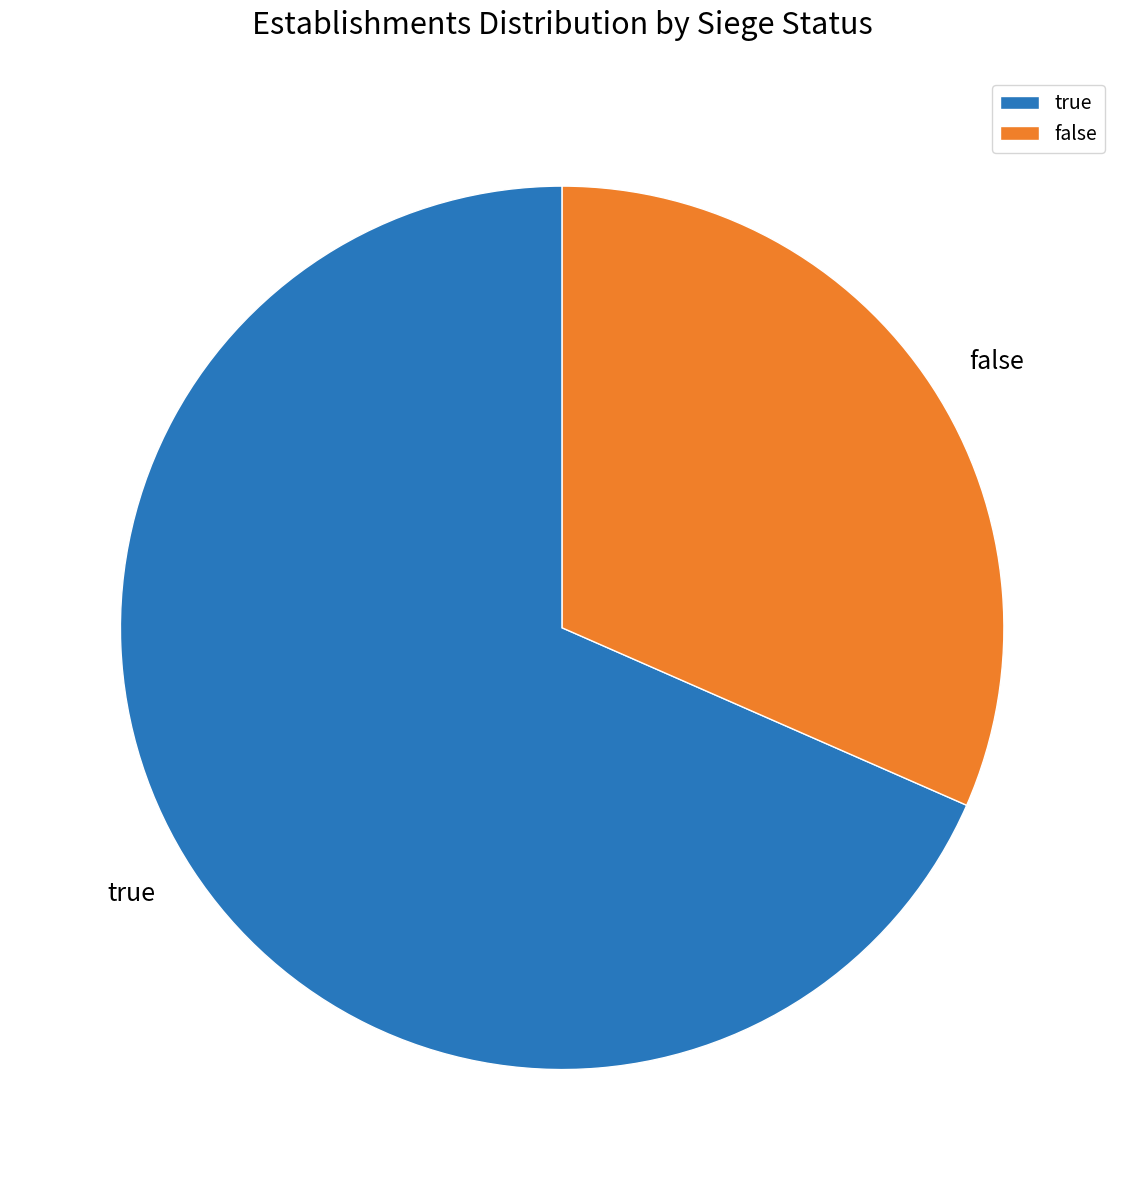

Do false and true together represent more than half of the pie?

Yes